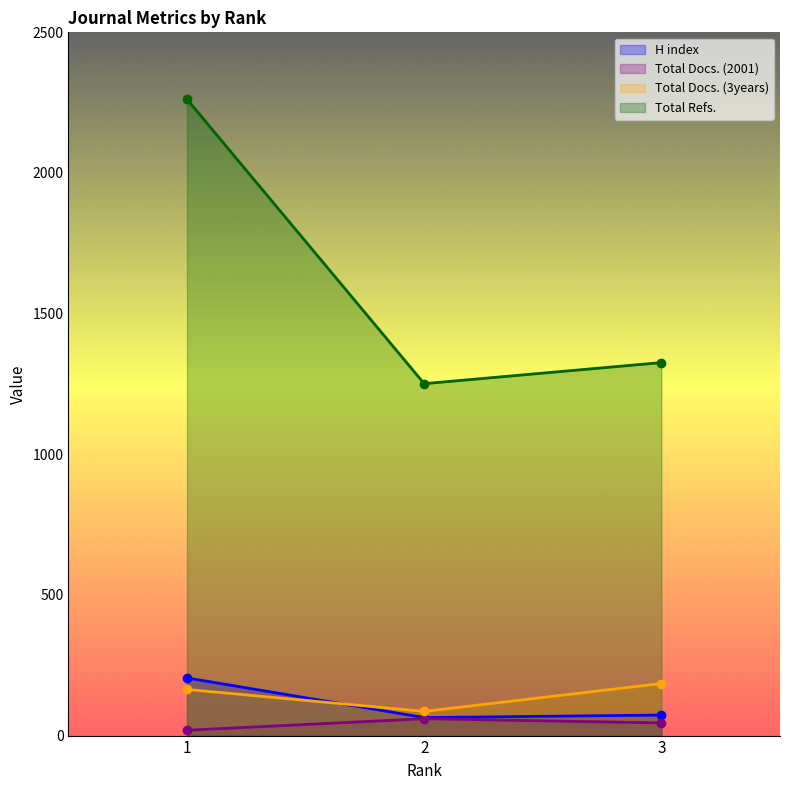

How many values in the H index series are below 73?

1